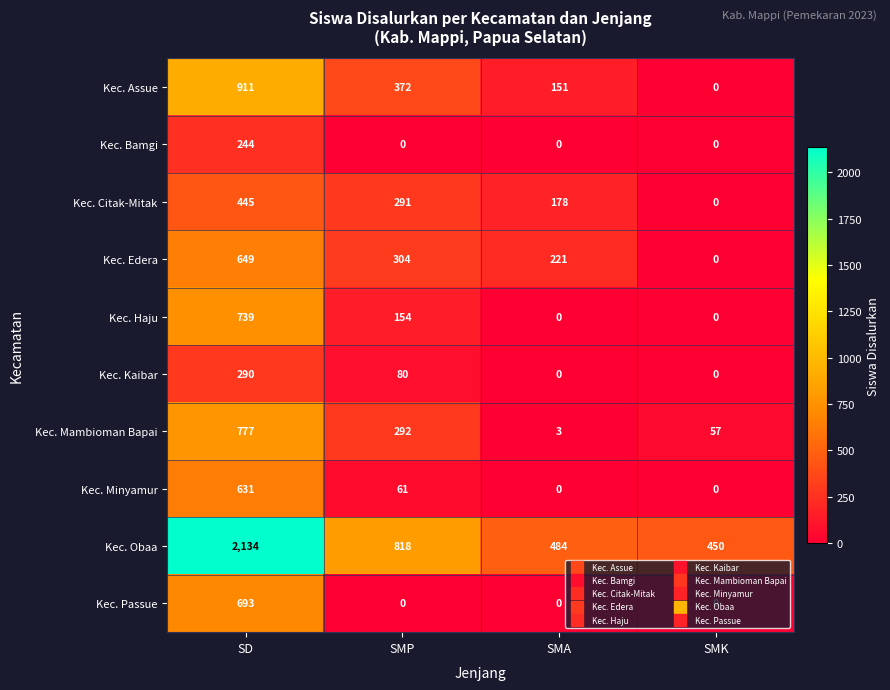

How many series are shown in this chart?

10